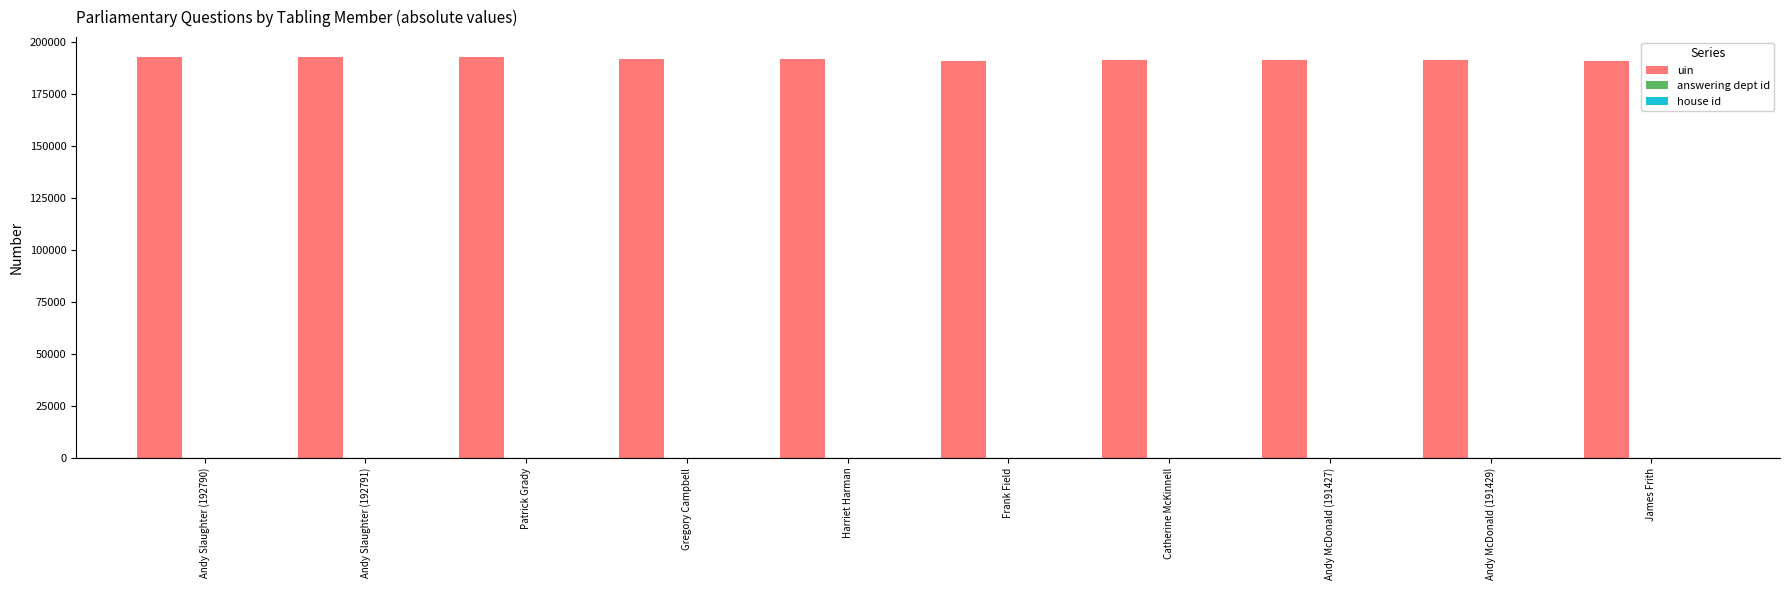

How many categories are shown in the chart?

10